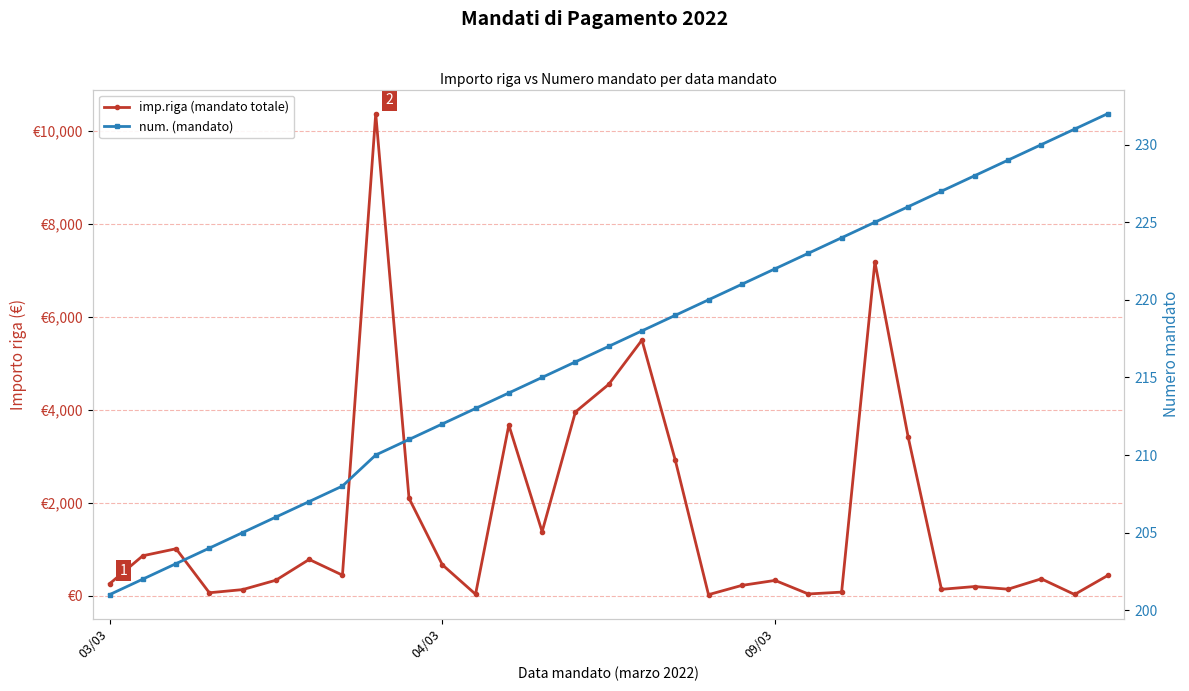

Is the value of num. (mandato) at 4 greater than the value of imp.riga (mandato totale) at 5?

No